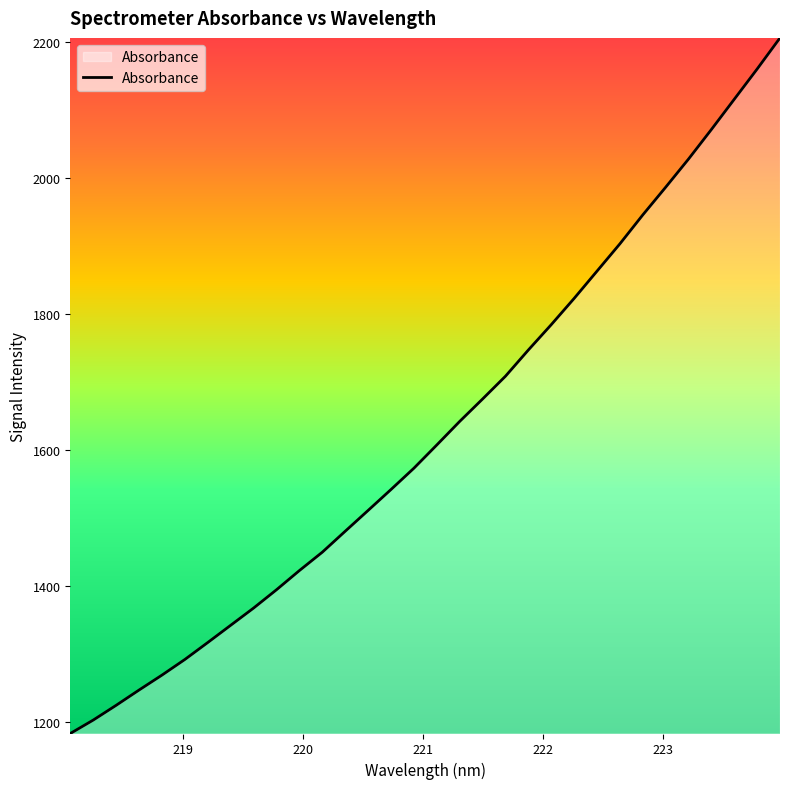

What is the greatest value displayed?

2206.3